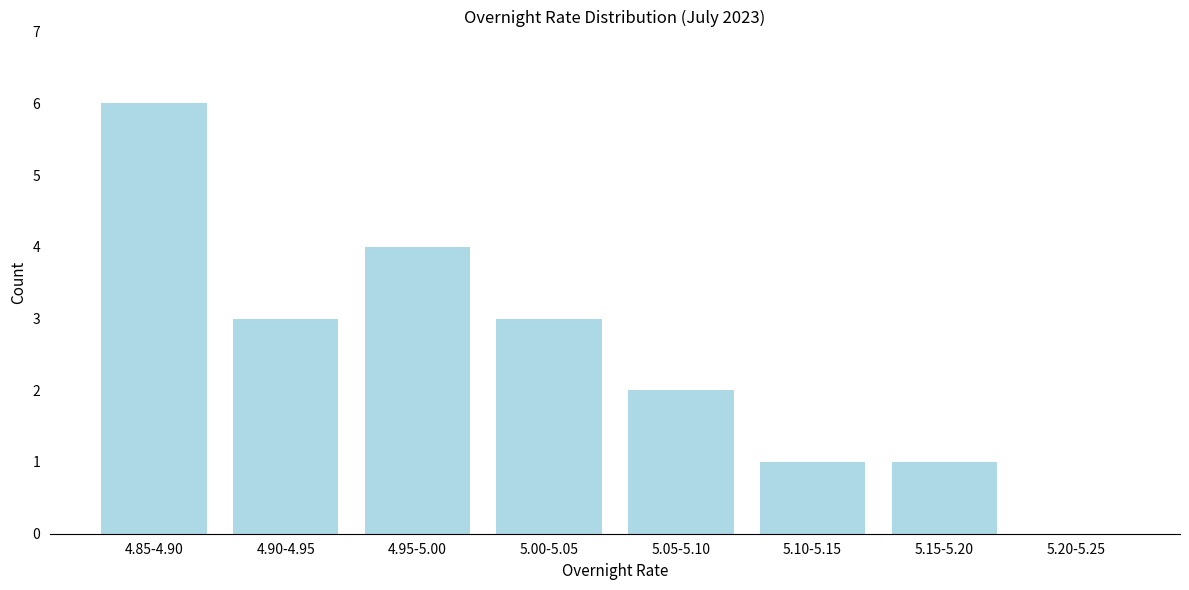

Reading left to right, extract all data points from this chart.

4.85-4.90=6	4.90-4.95=3	4.95-5.00=4	5.00-5.05=3	5.05-5.10=2	5.10-5.15=1	5.15-5.20=1	5.20-5.25=0